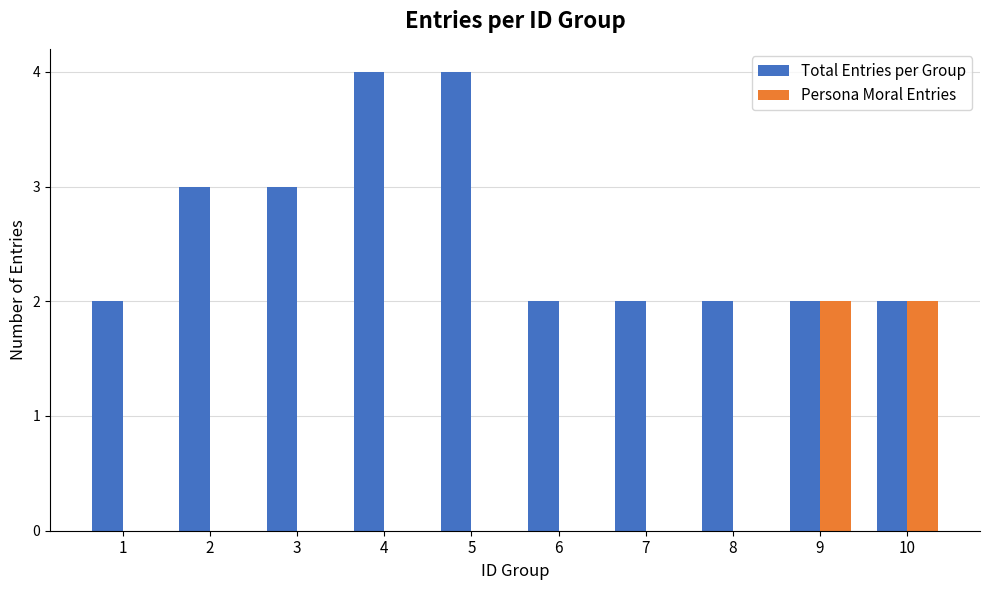

What is the maximum value for Total Entries per Group?

4